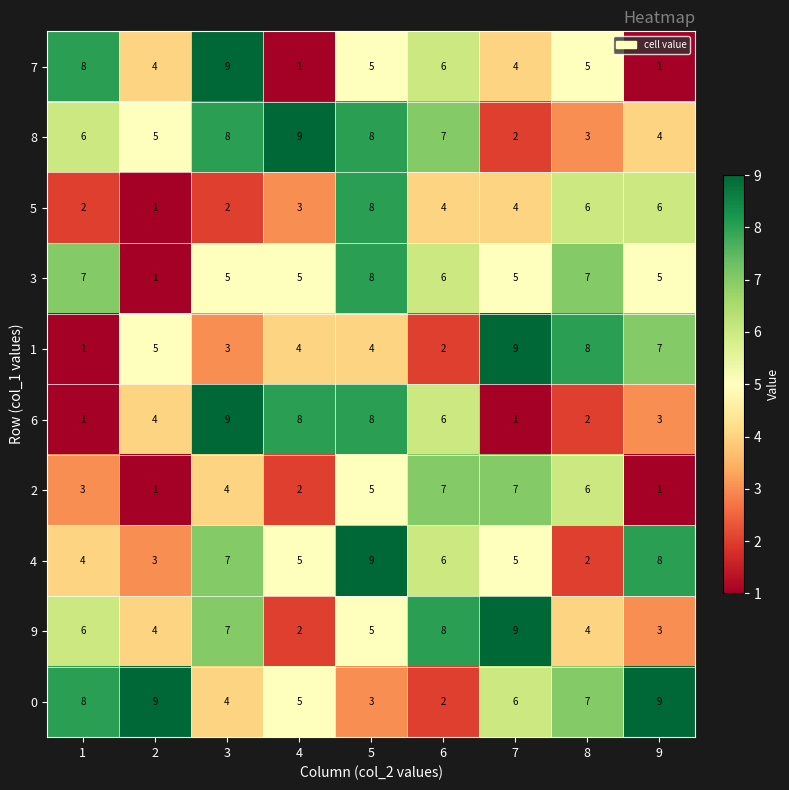

Read the 7 value at 5.

5